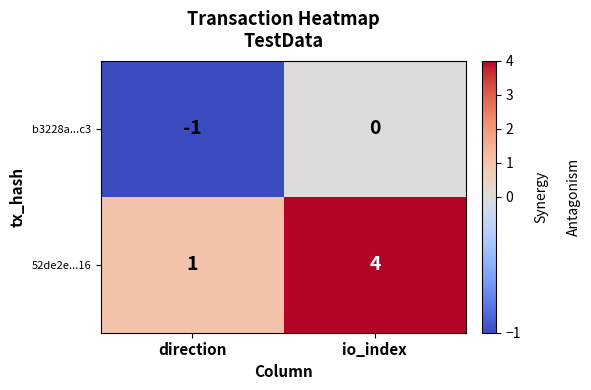

What is the sum of the 52de2e...16 values at direction and io_index?

5